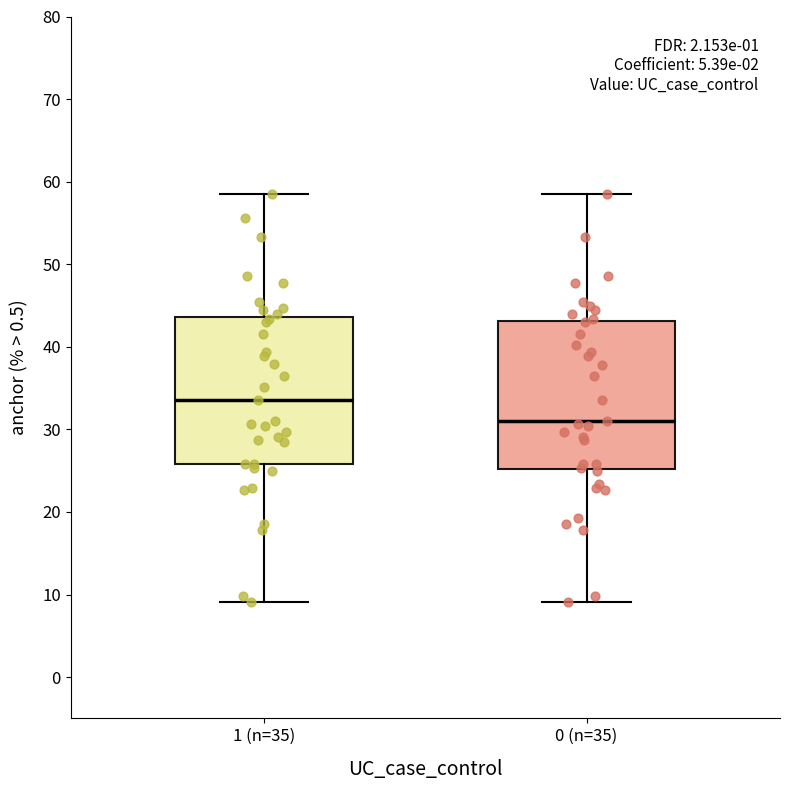

Reading left to right, read every box against the y-axis: the position of its median line, the range the box covers, and the ends of its whiskers. The values are not printed on the chart, so give them approximately, as read against the axis.

1 (n=35): median 34, box 26 to 44, whiskers 9 to 59
0 (n=35): median 31, box 25 to 43, whiskers 9 to 59